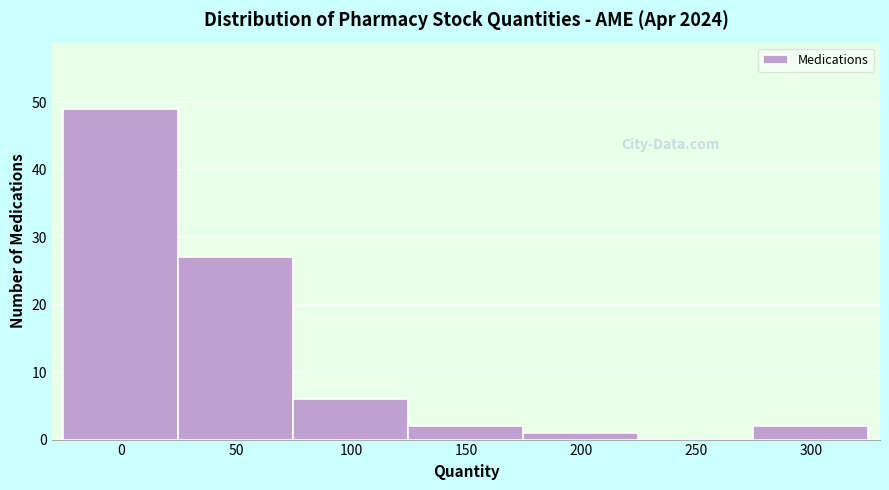

Reading left to right, list all the values displayed in this chart.

0=49	50=27	100=6	150=2	200=1	250=0	300=2